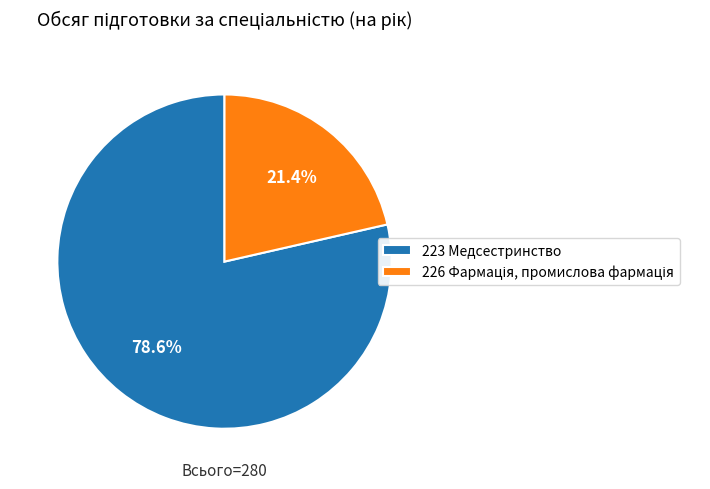

What is the majority slice?

223 Медсестринство